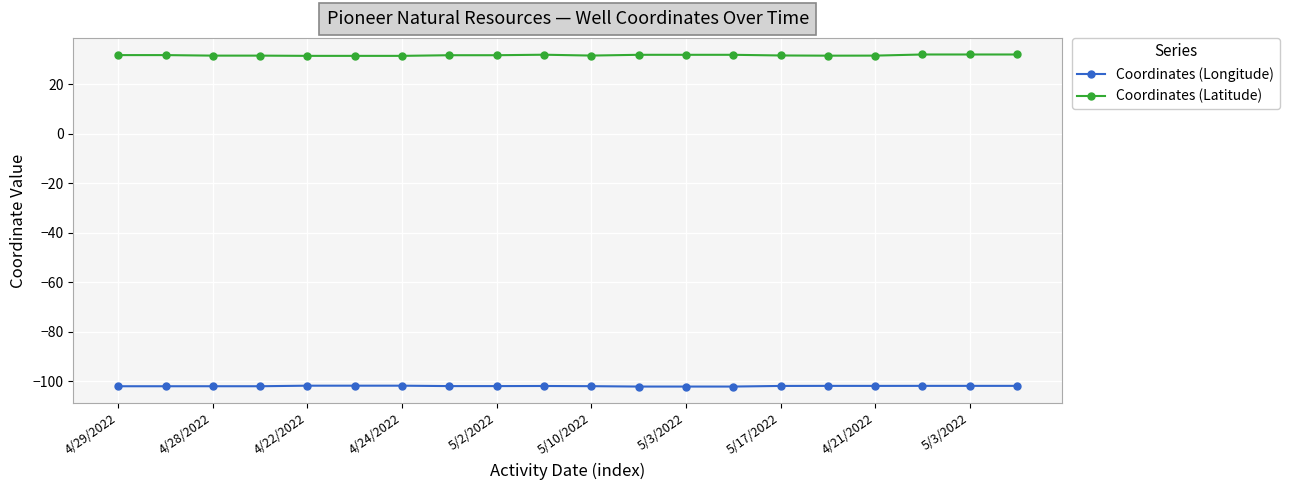

What is the difference between the second highest and second lowest values in the Coordinates (Latitude) series?

0.6